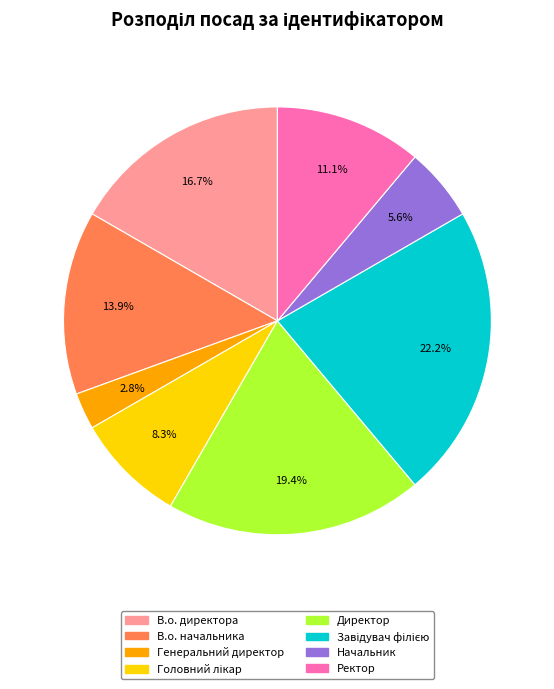

To the nearest percent, what portion does Генеральний директор represent?

3%